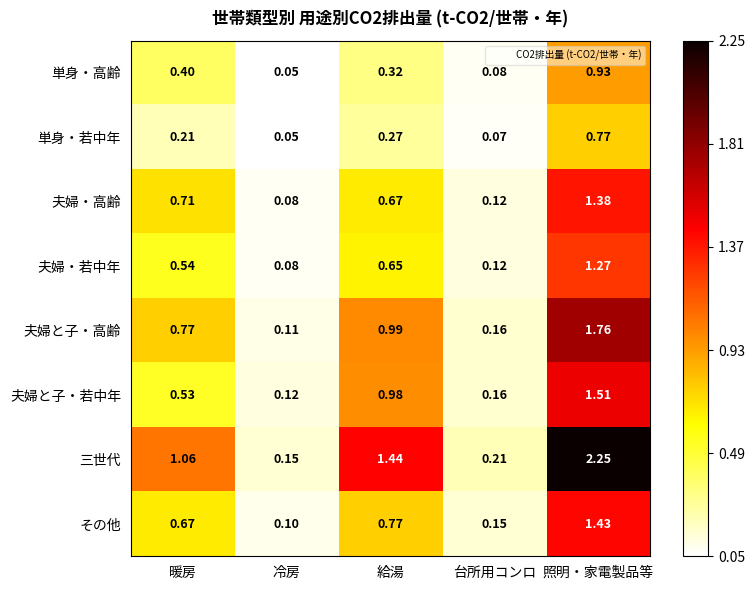

Is the value of 夫婦・若中年 at 台所用コンロ greater than the value of その他 at 照明・家電製品等?

No